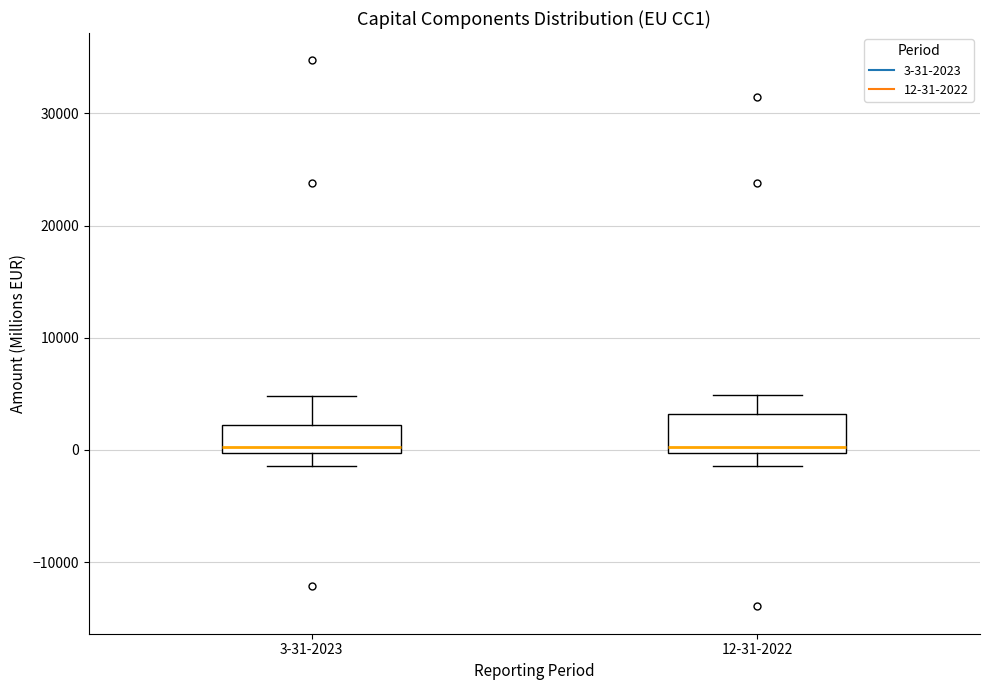

Reading left to right, transcribe this box plot: for each box, give where its median line is, the range the box spans, and where its two whiskers end, as read against the y-axis. The values are not printed on the chart, so give them approximately, as read against the axis.

3-31-2023: median 0 (just above the box's lower edge), box 0 to 2000, whiskers -1000 to 5000
12-31-2022: median 0 (just above the box's lower edge), box 0 to 3000, whiskers -1000 to 5000